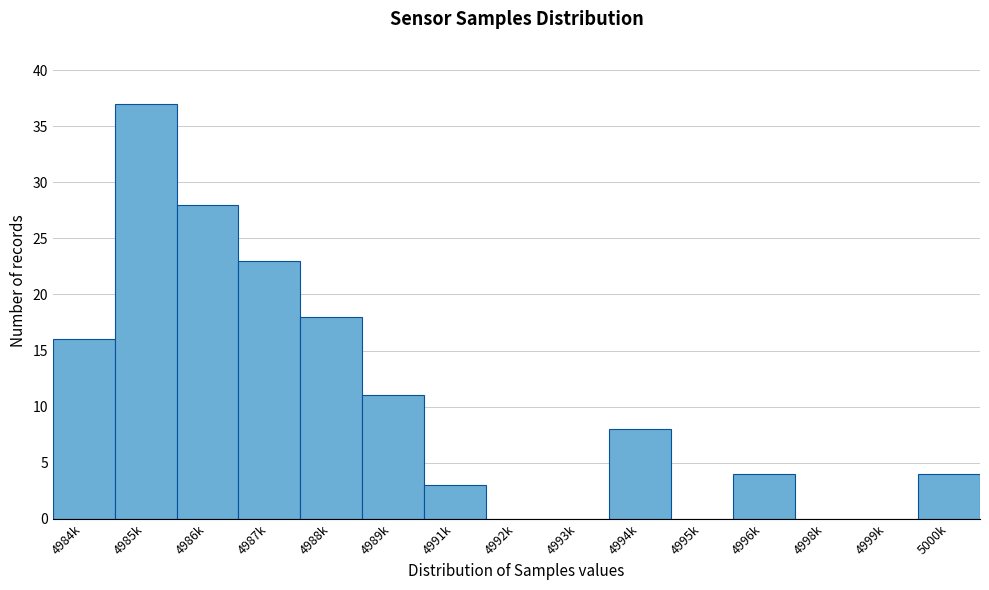

Reading left to right, list all the values displayed in this chart.

4984k=16	4985k=37	4986k=28	4987k=23	4988k=18	4989k=11	4991k=3	4992k=0	4993k=0	4994k=8	4995k=0	4996k=4	4998k=0	4999k=0	5000k=4